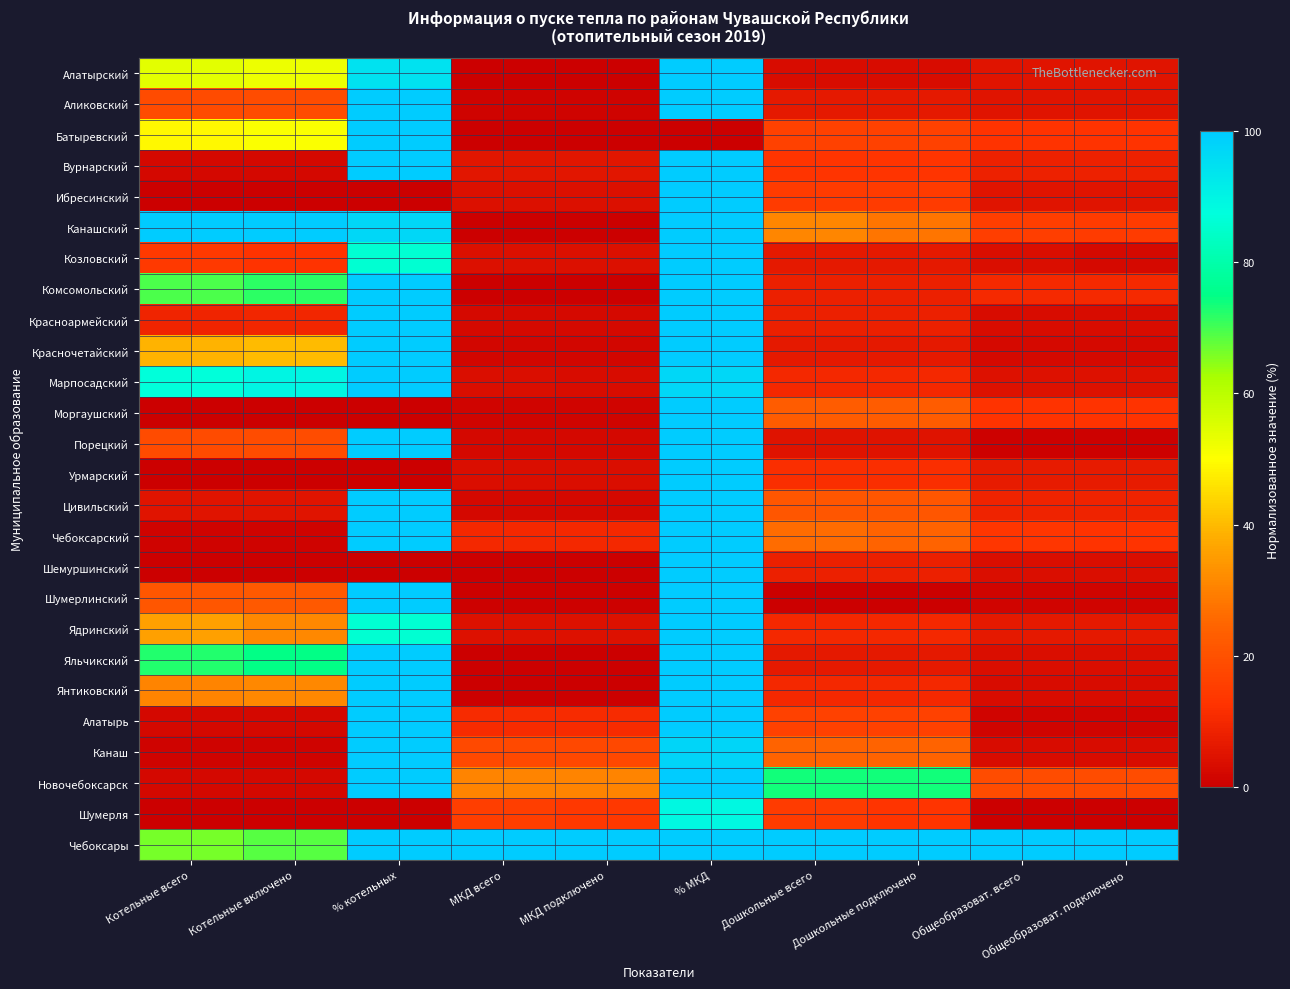

List the series in order of their peak value, highest first.

Алатырский, Аликовский, Батыревский, Вурнарский, Ибресинский, Канашский, Козловский, Комсомольский, Красноармейский, Красночетайский, Марпосадский, Моргаушский, Порецкий, Урмарский, Цивильский, Чебоксарский, Шемуршинский, Шумерлинский, Ядринский, Яльчикский, Янтиковский, Алатырь, Канаш, Новочебоксарск, Чебоксары, Шумерля